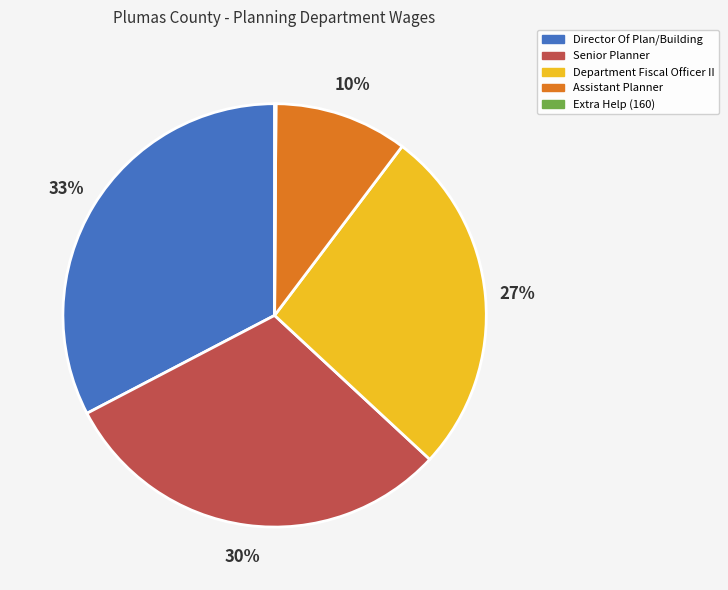

Is Director Of Plan/Building the majority of the pie?

No